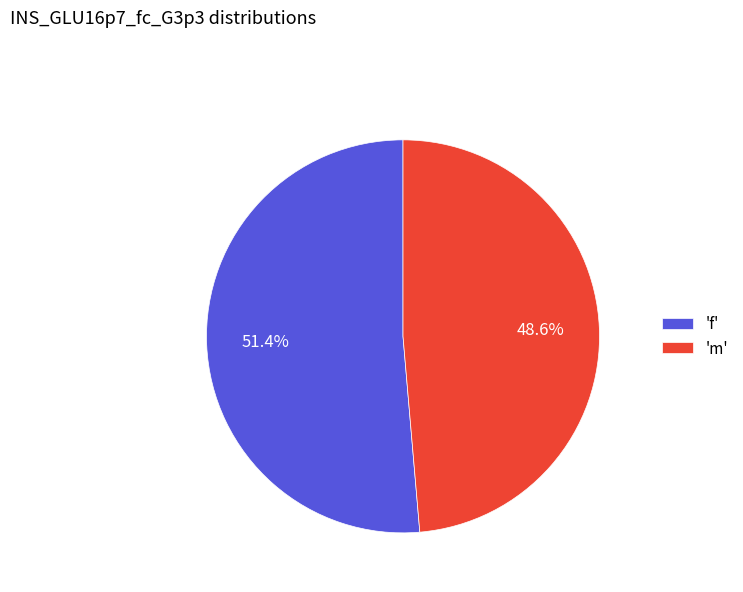

To the nearest percent, what is the difference between the largest and smallest slice percentages?

3%